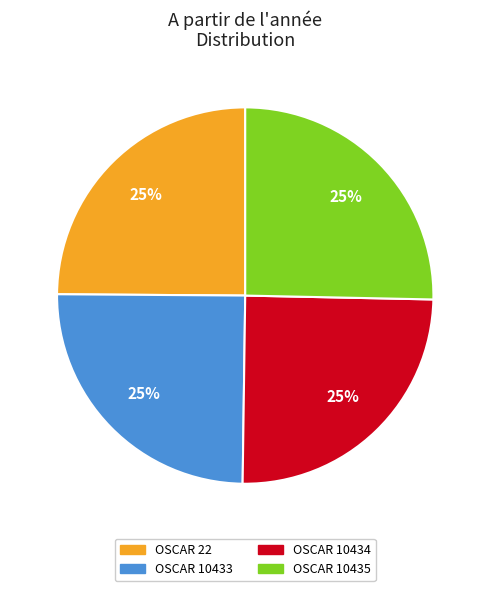

What percentage is the OSCAR 10433 slice, to the nearest percent?

25%